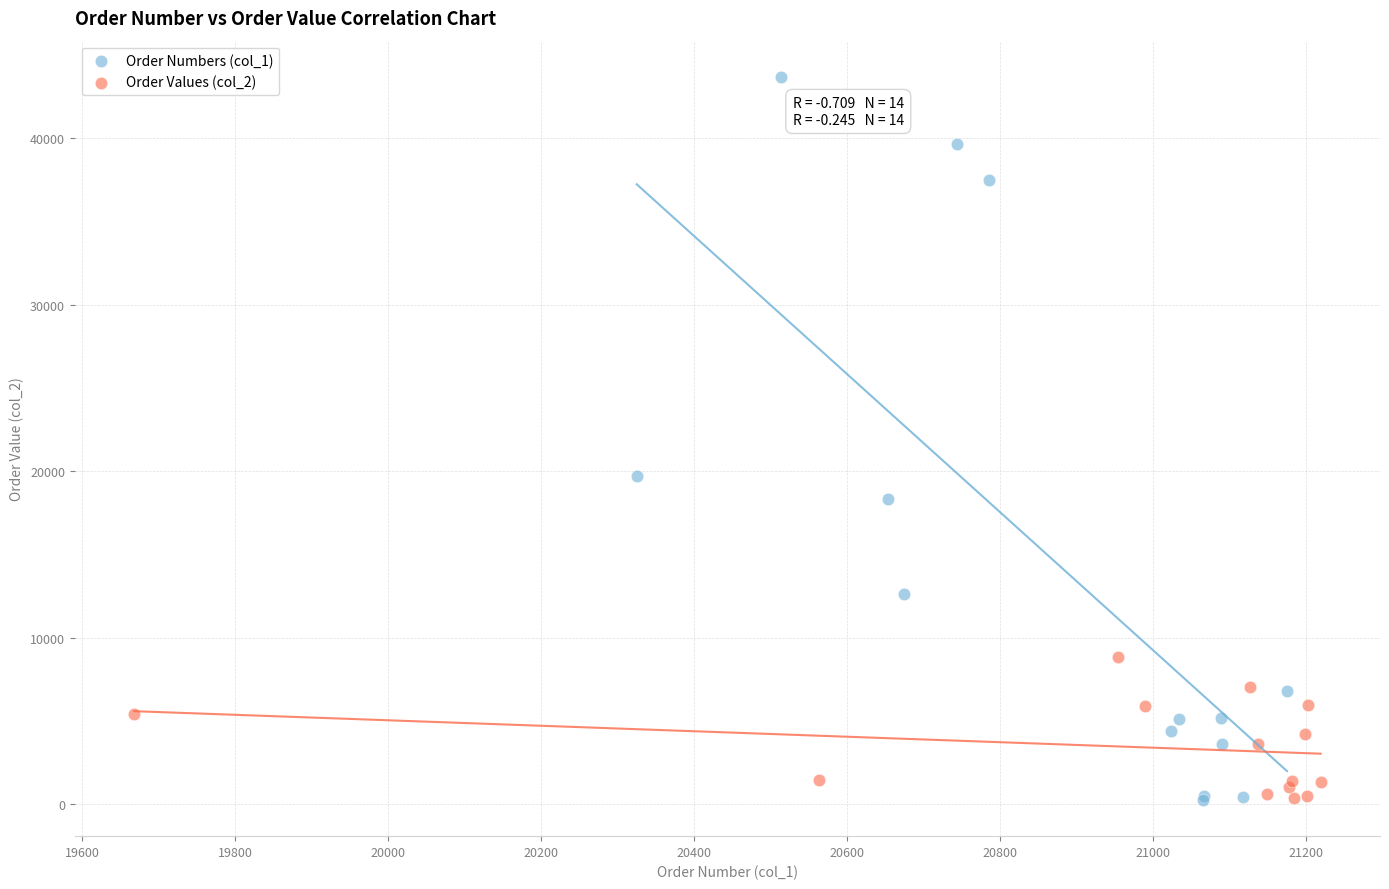

Which series has the widest spread of Y values?

Order Numbers (col_1)